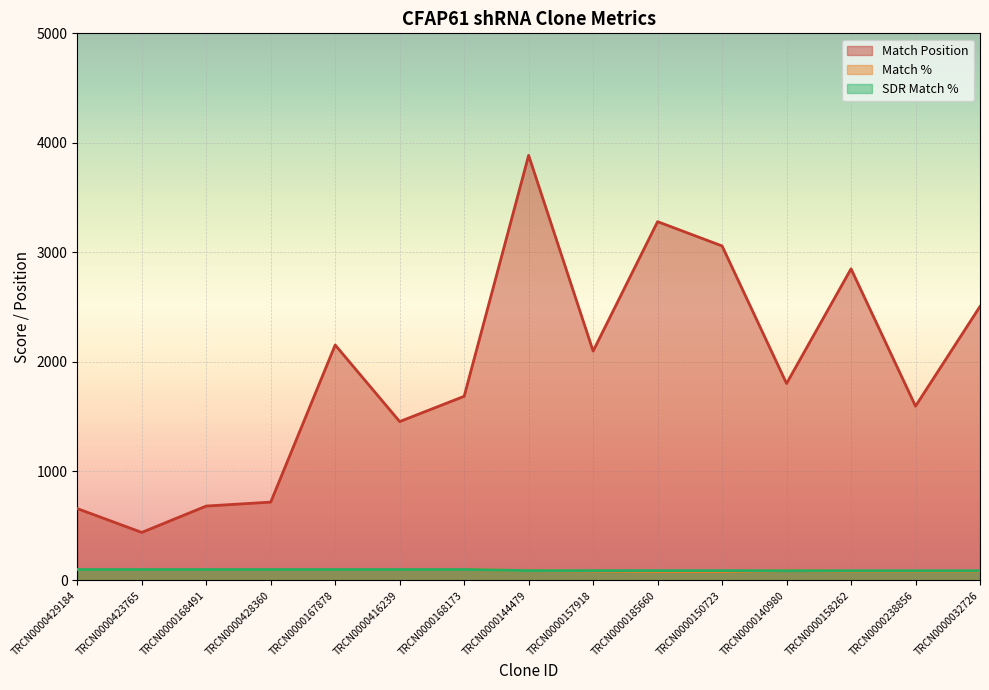

What is the label of the 14th point from the right?

TRCN0000423765